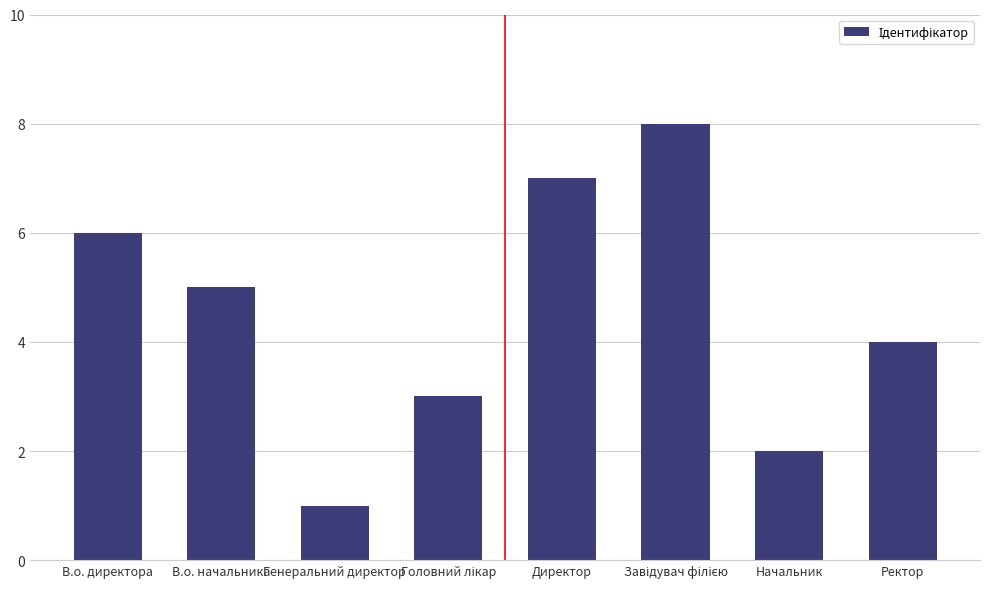

Reading left to right, transcribe all the data shown in this chart.

6	5	1	3	7	8	2	4